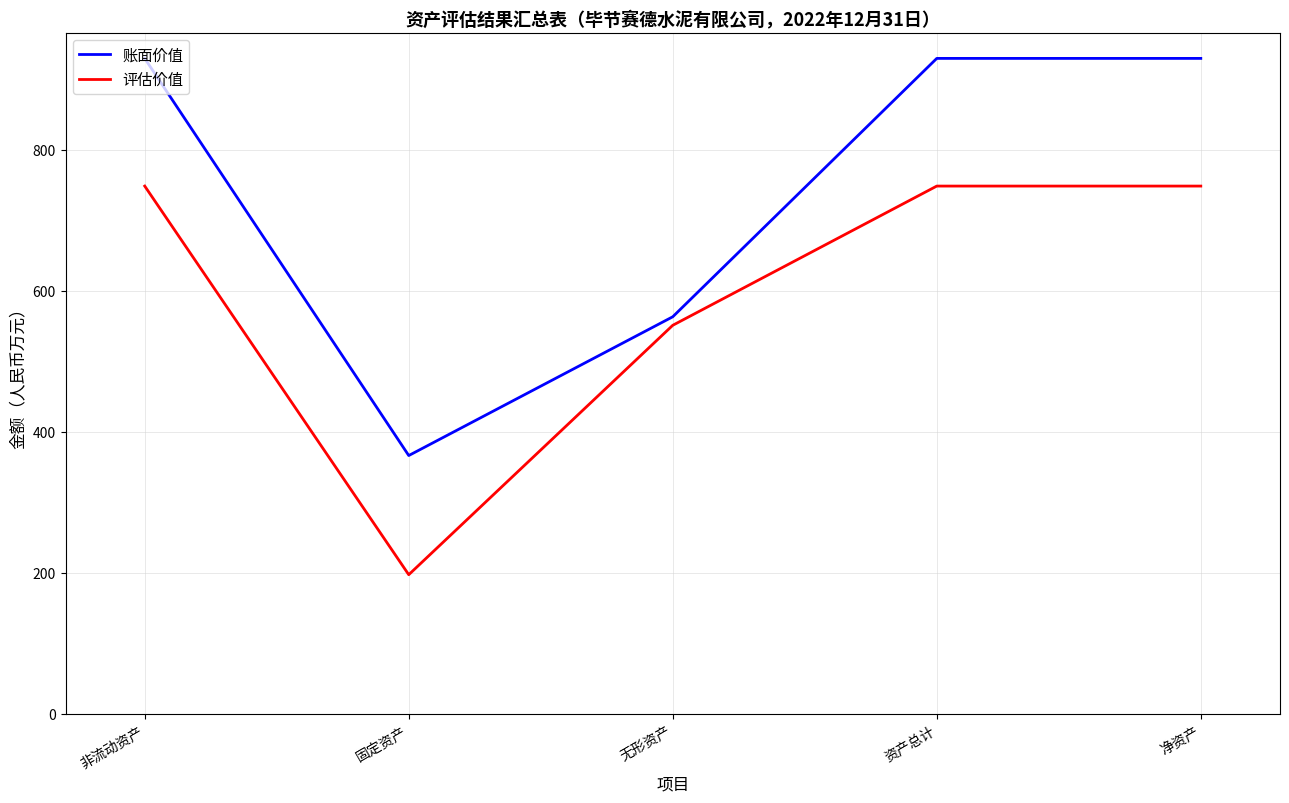

What is the minimum value for 评估价值?

197.5